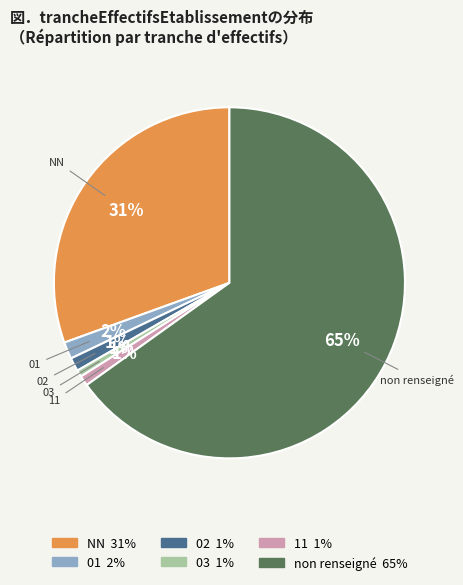

Is there any slice that represents more than half of the pie?

Yes